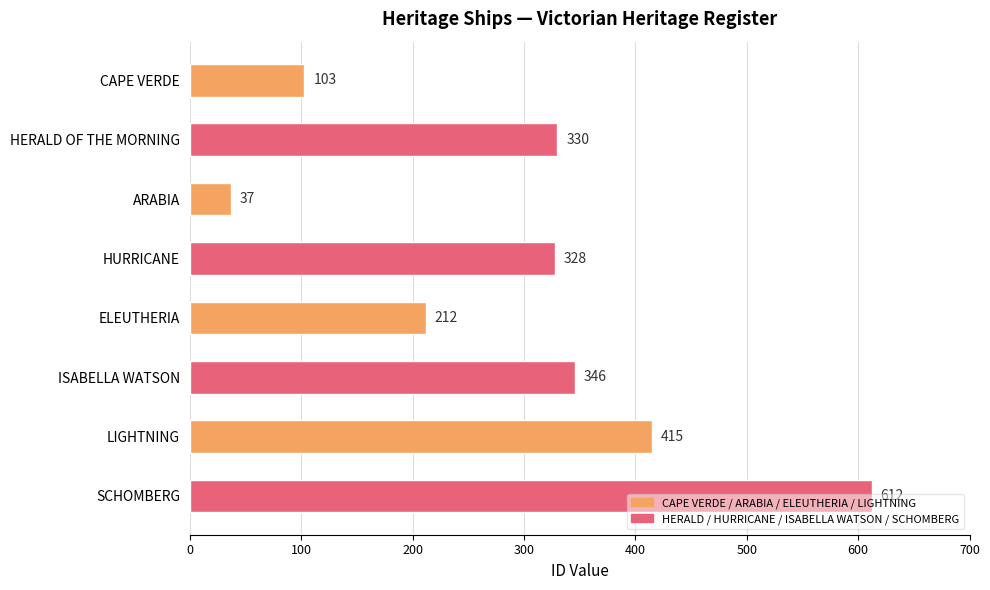

How many data points does each series have?

8